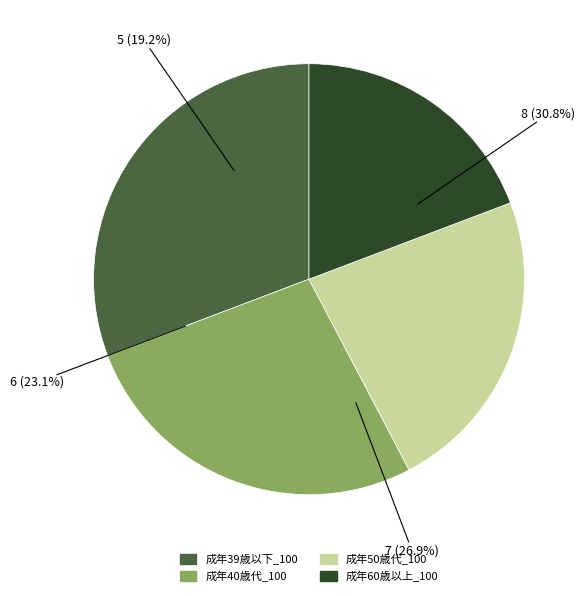

Combined, what portion of the pie is 成年39歳以下_100 and 成年50歳代_100?

53.8%